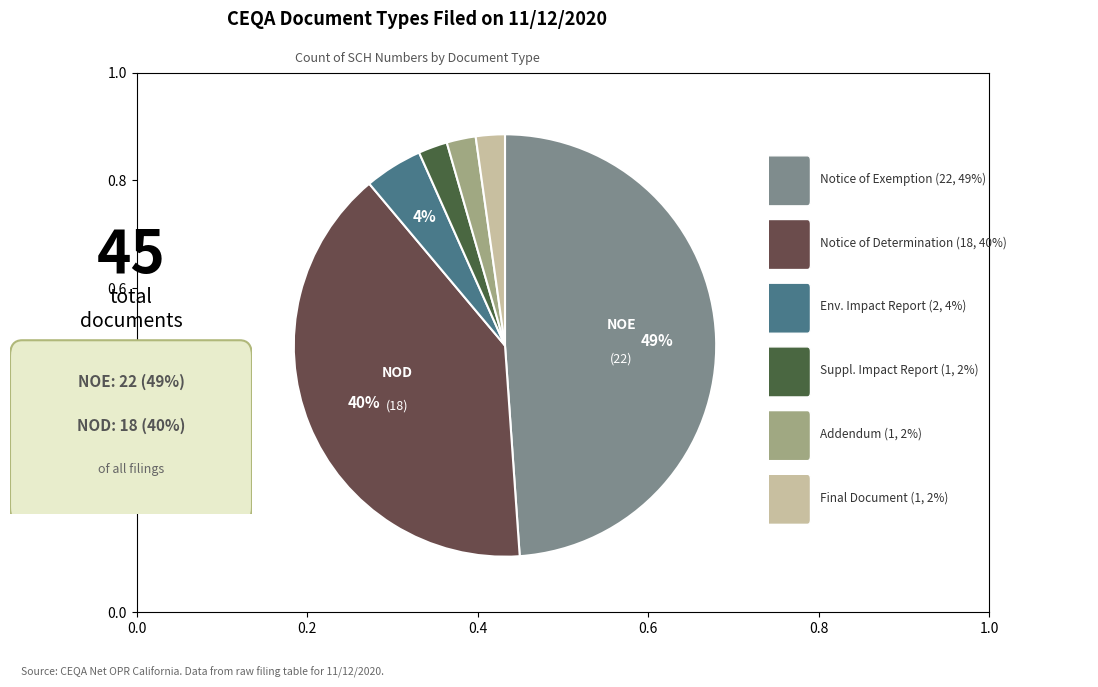

To the nearest percent, what is the difference between the largest and smallest slice percentages?

47%